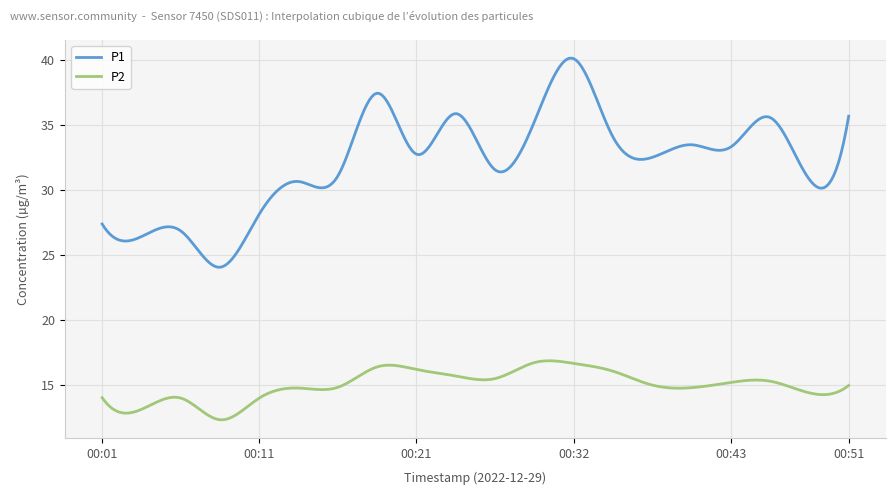

What is the difference between the maximum and minimum values in the P2 series?

4.5